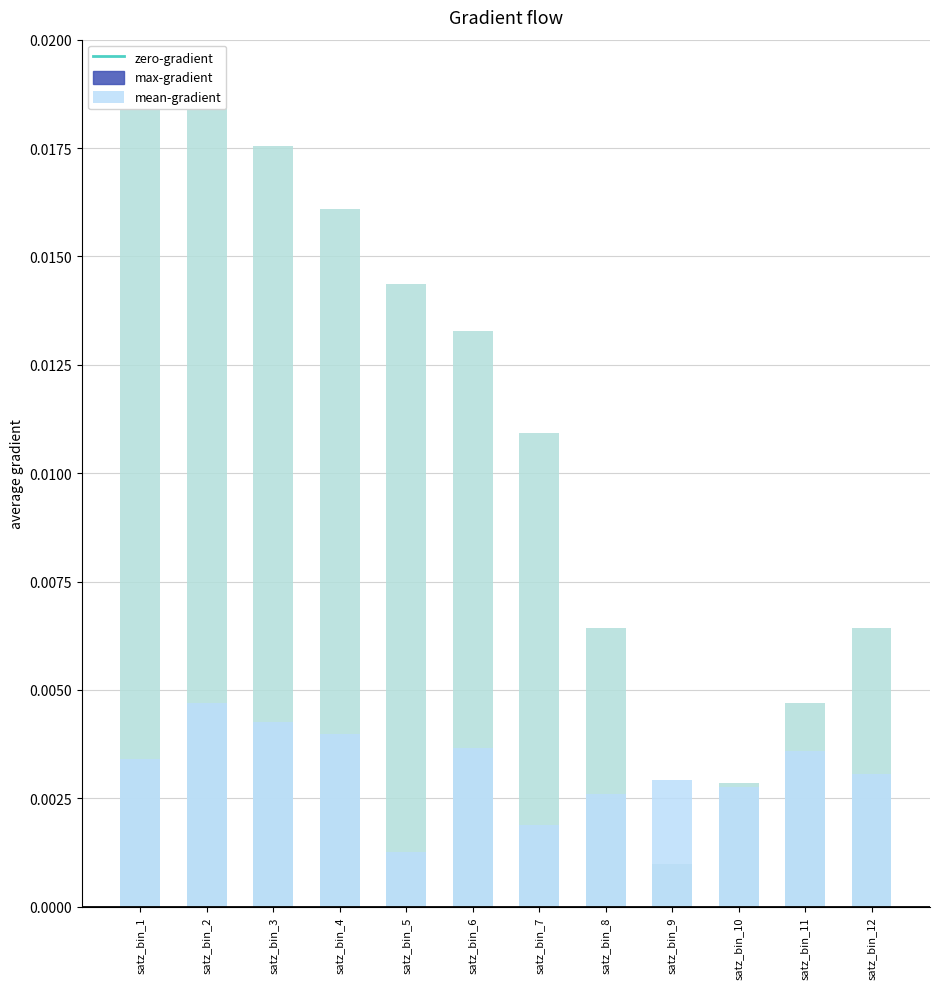

List the series in order of their overall mean, highest first.

max-gradient, mean-gradient